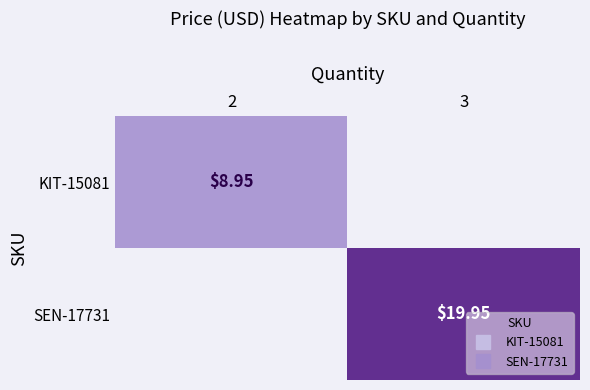

How many data points in SEN-17731 are less than 19?

1